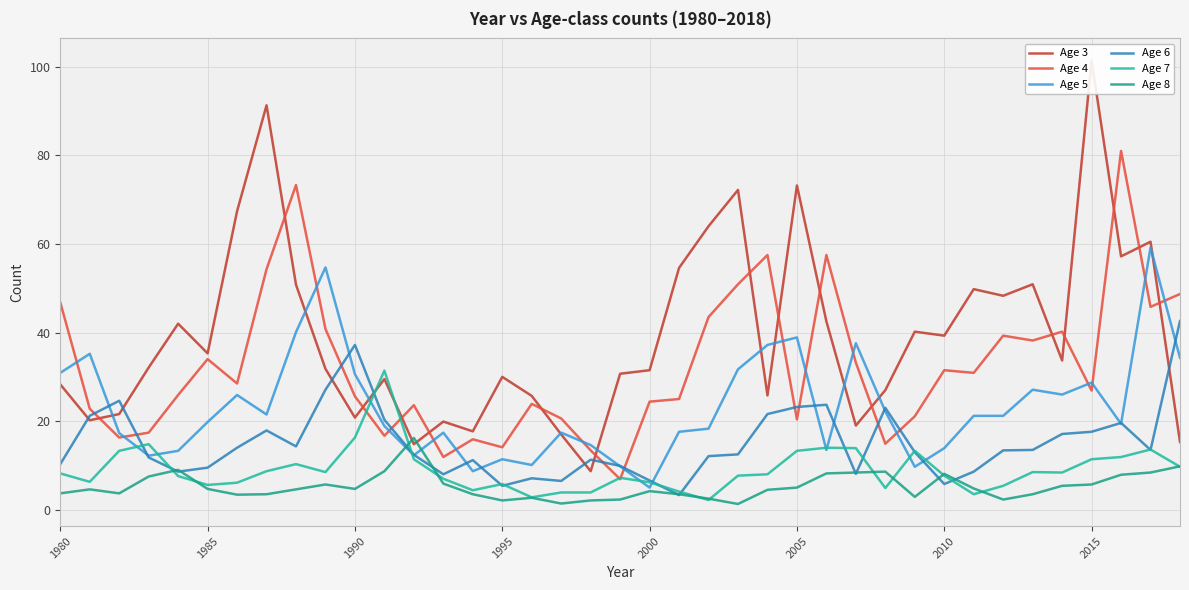

The Age 6 series shows 43.3 at 9. True or false?

False